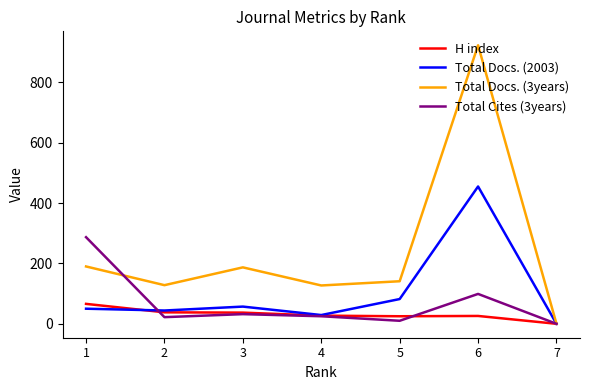

Between 4 and 6, which series saw the biggest shift?

Total Docs. (3years)